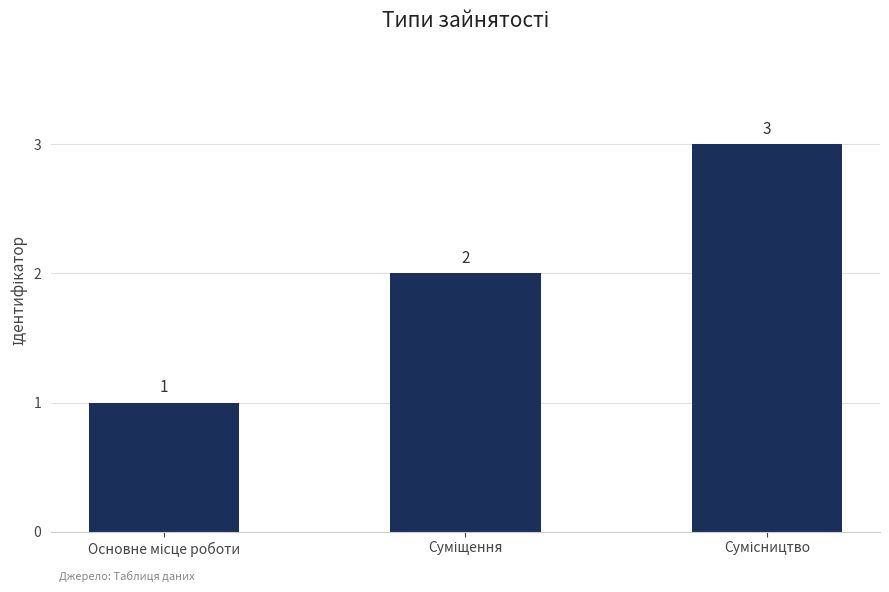

Count the values in the range 1 to 3.

3